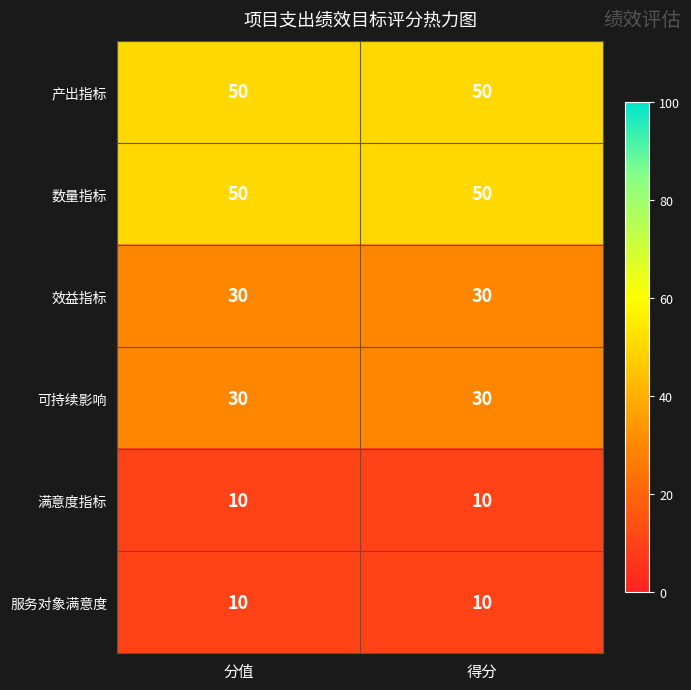

What is the maximum value for 服务对象满意度?

10